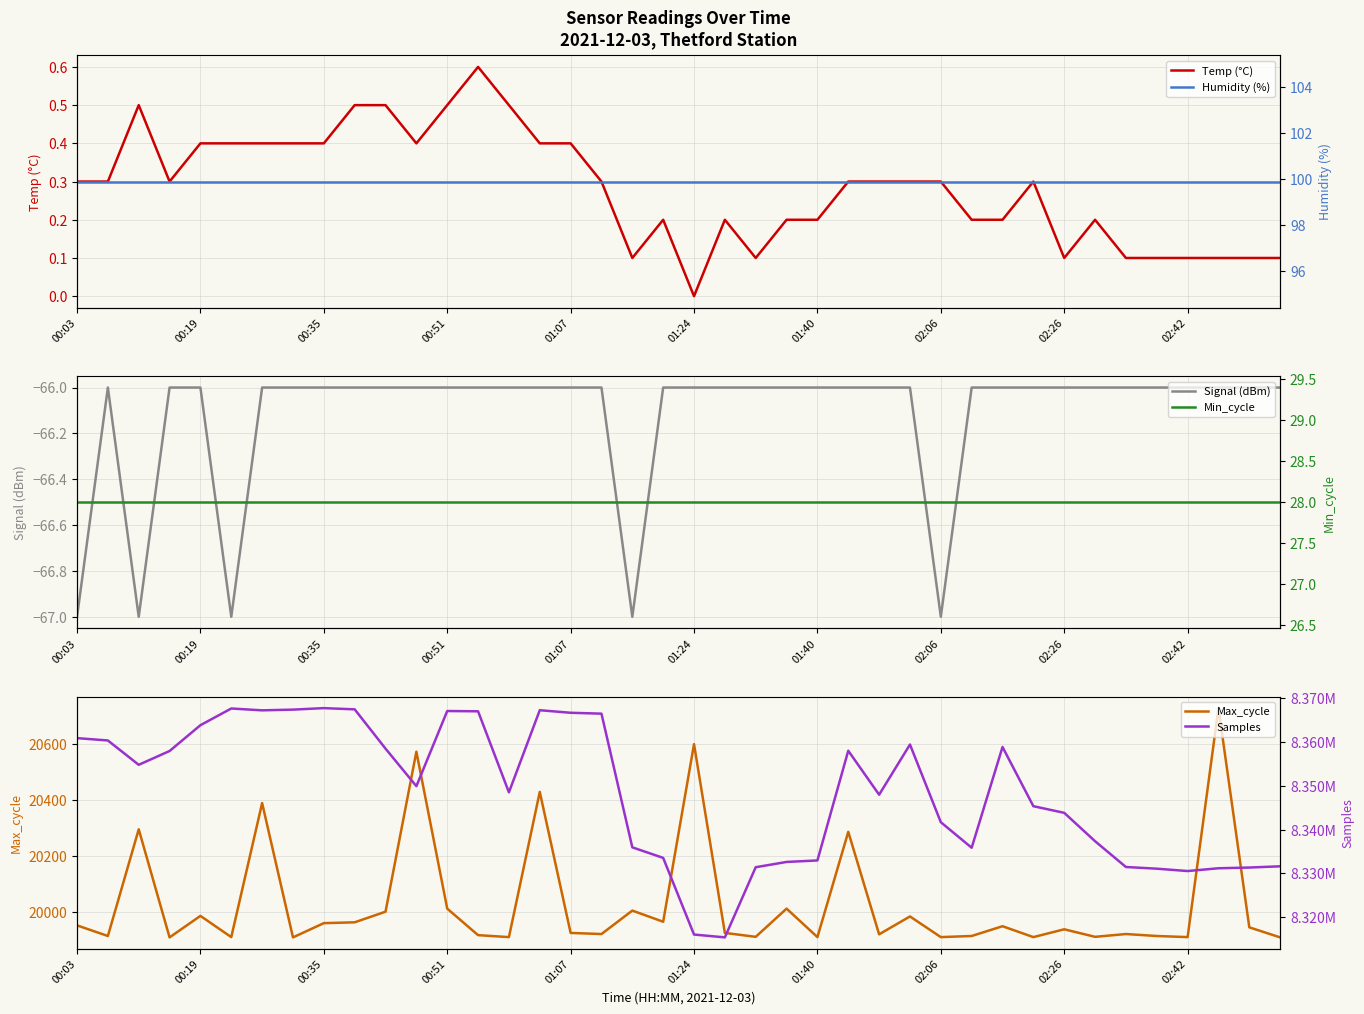

True or false: Max_cycle and Temp (°C) intersect in this chart.

False